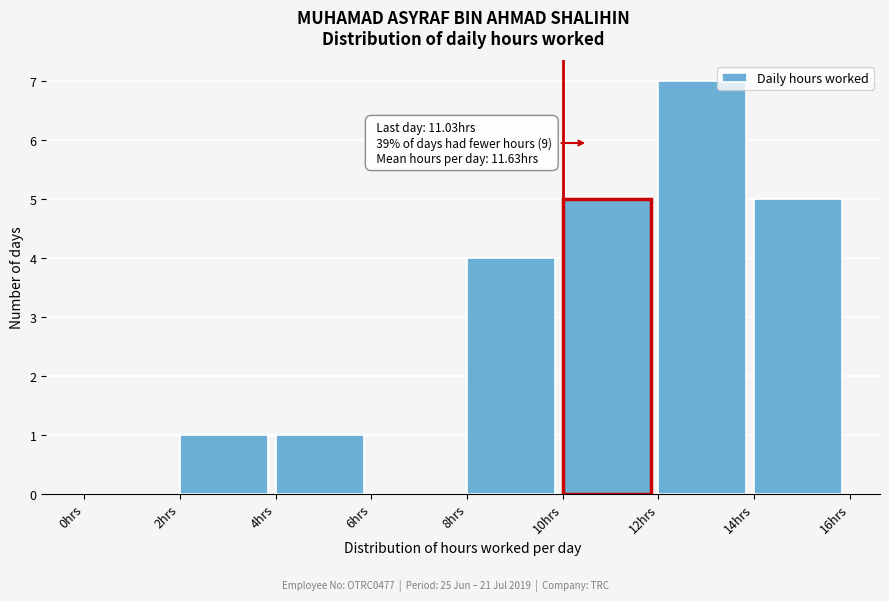

Over which range of the x-axis is the bar tallest?

12 to 14